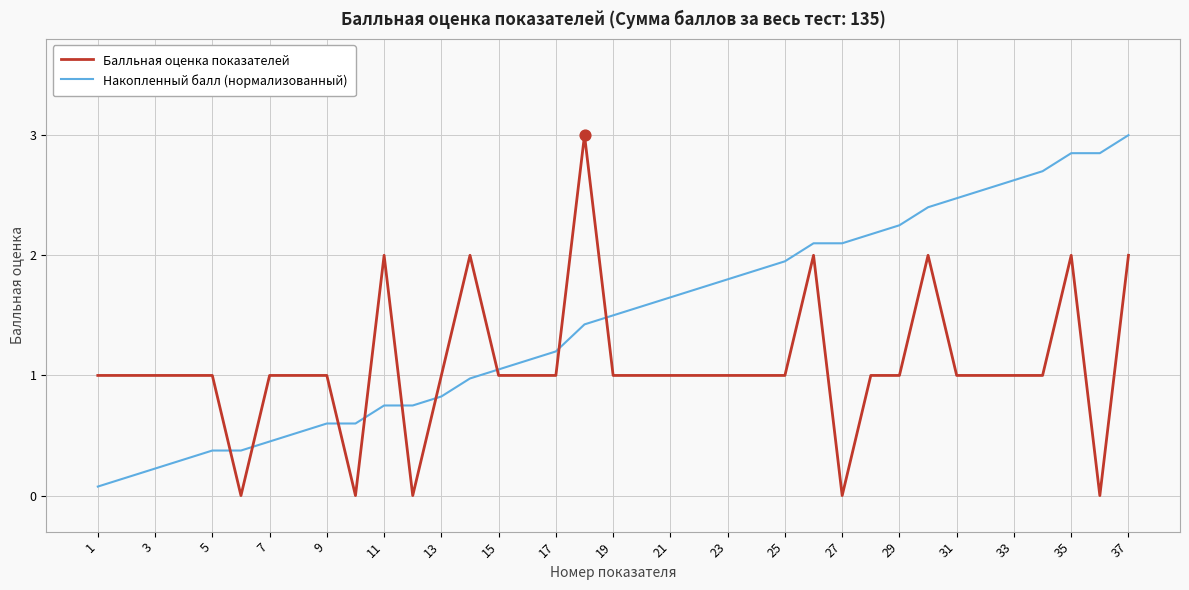

Which series has the largest total across all categories?

Накопленный балл (нормализованный)